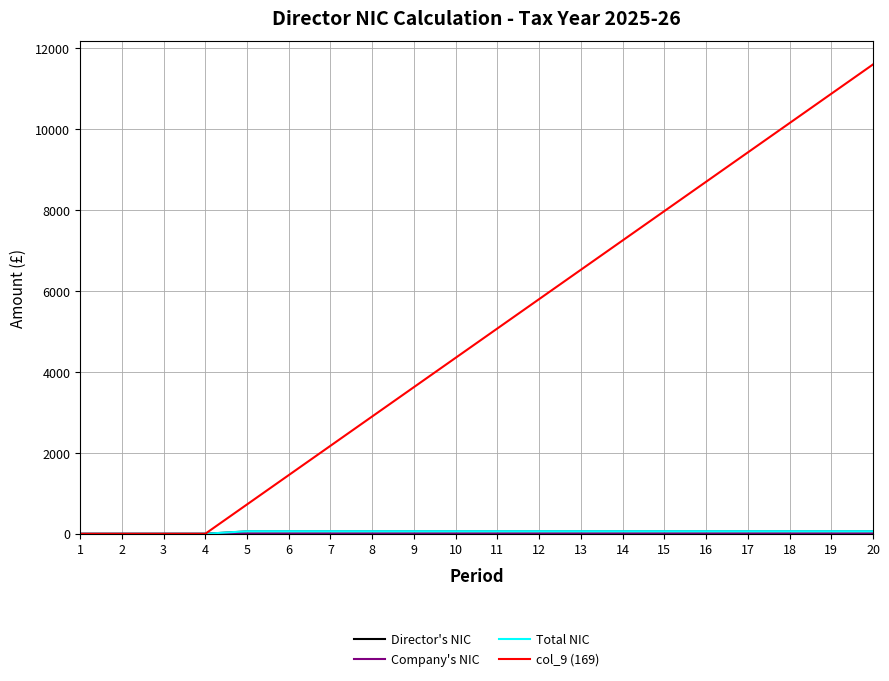

Which series has the largest range (max minus min)?

col_9 (169)